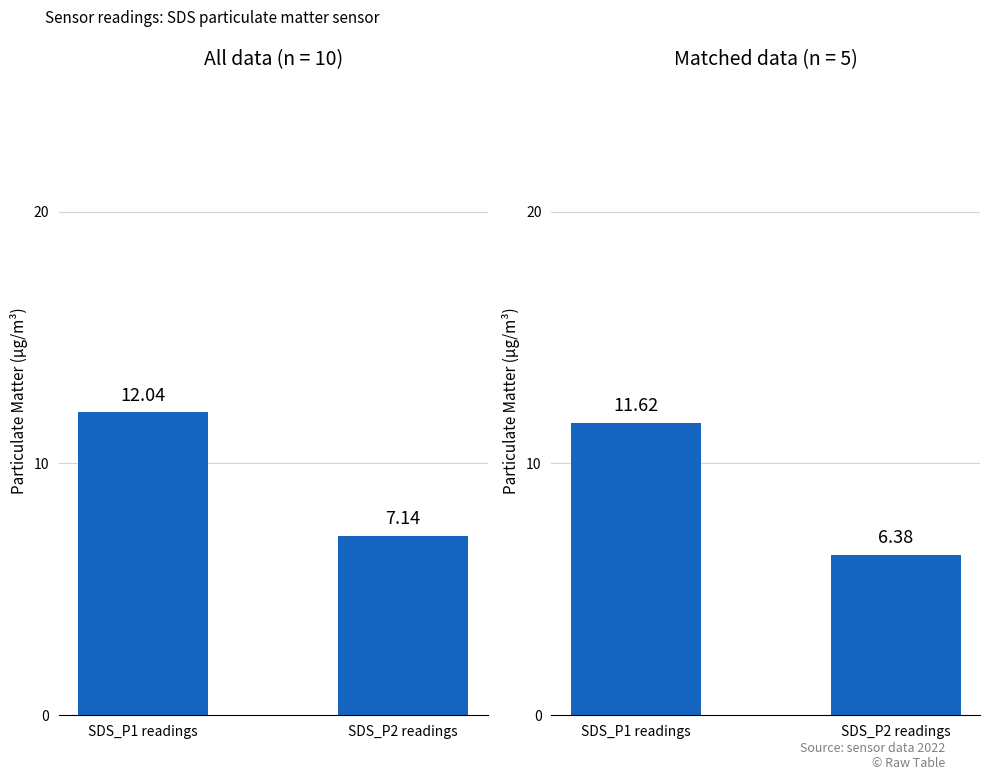

What is the label of the 1st bar from the left?

SDS_P1 readings